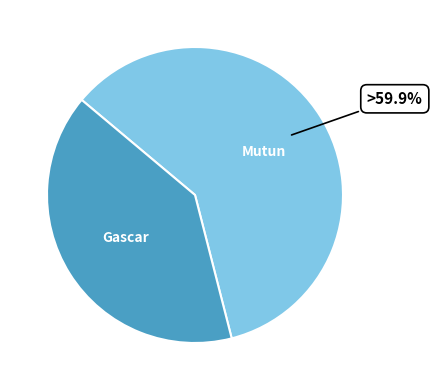

Is there any slice that represents more than half of the pie?

Yes